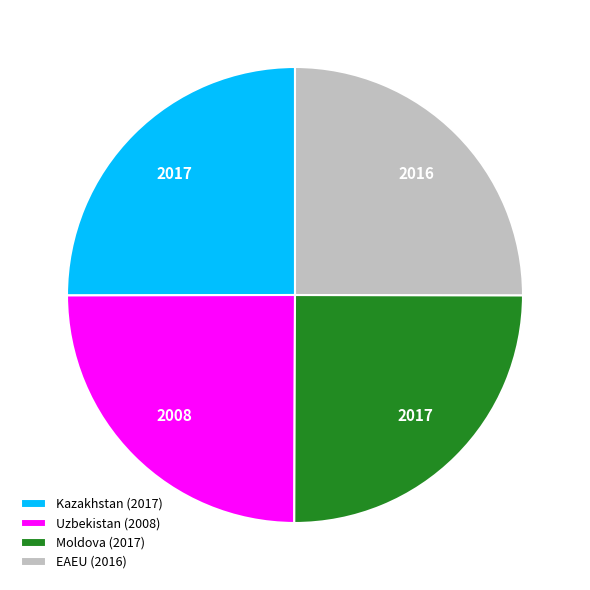

True or false: Kazakhstan accounts for 25% of the total.

True